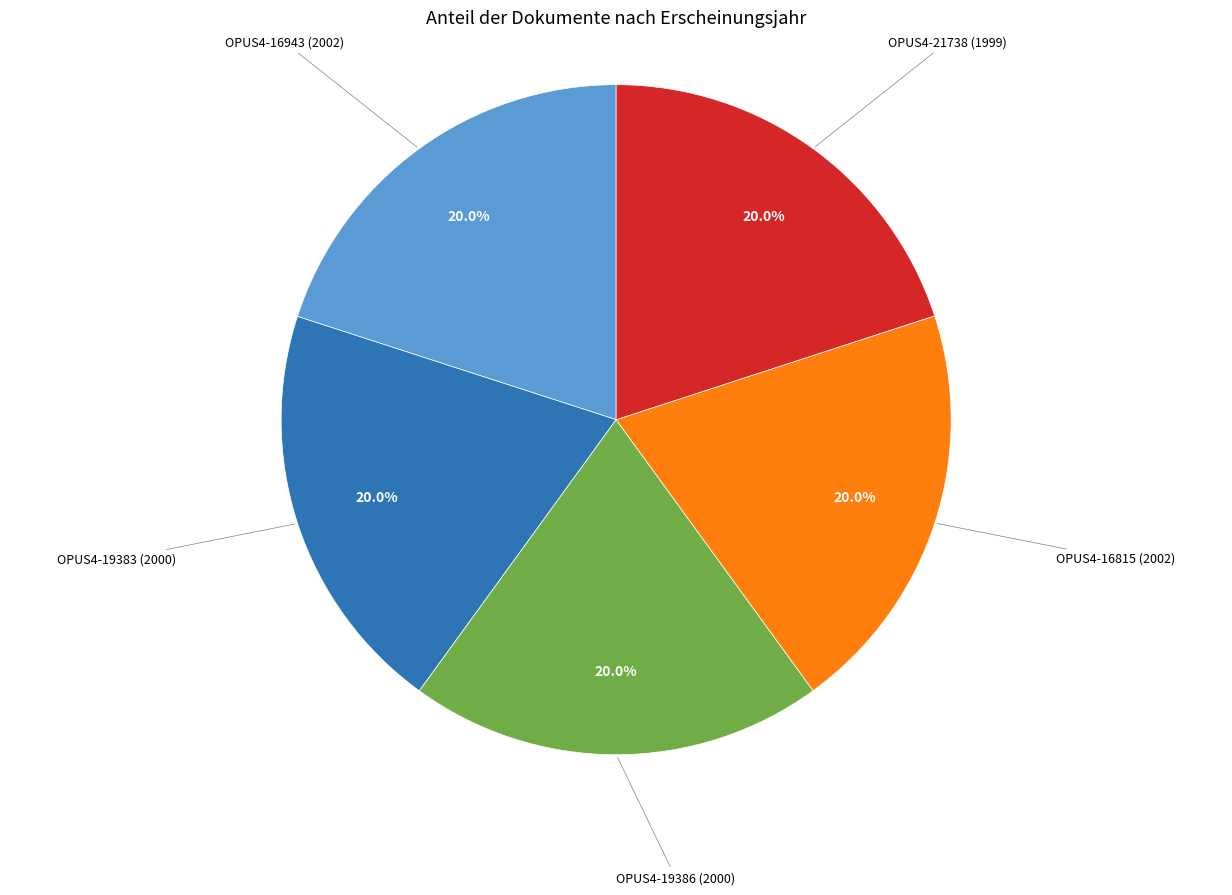

Does any single category account for the majority?

No